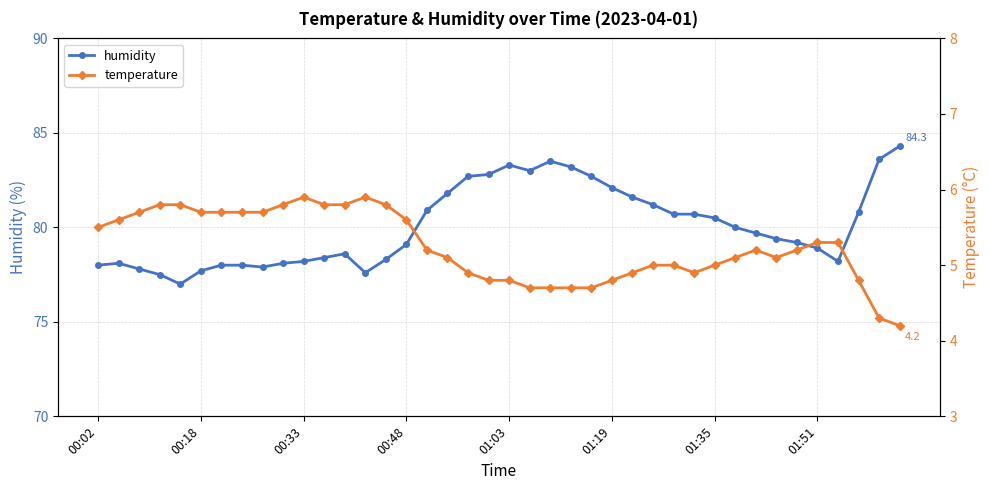

True or false: temperature and humidity cross at least once.

False